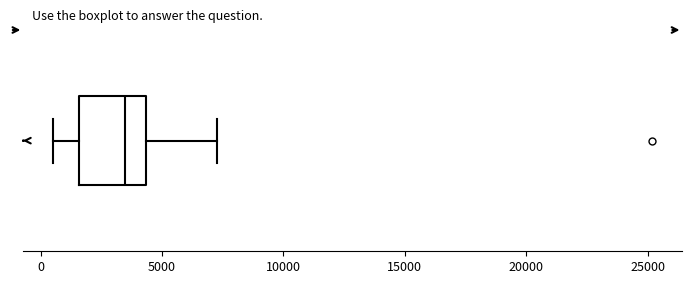

Read this box plot against the x-axis: the position of the median line, the range covered by the box, and the ends of both whiskers. The values are not printed on the chart, so give them approximately, as read against the axis.

median 3500, box 1500 to 4500, whiskers 500 to 7500